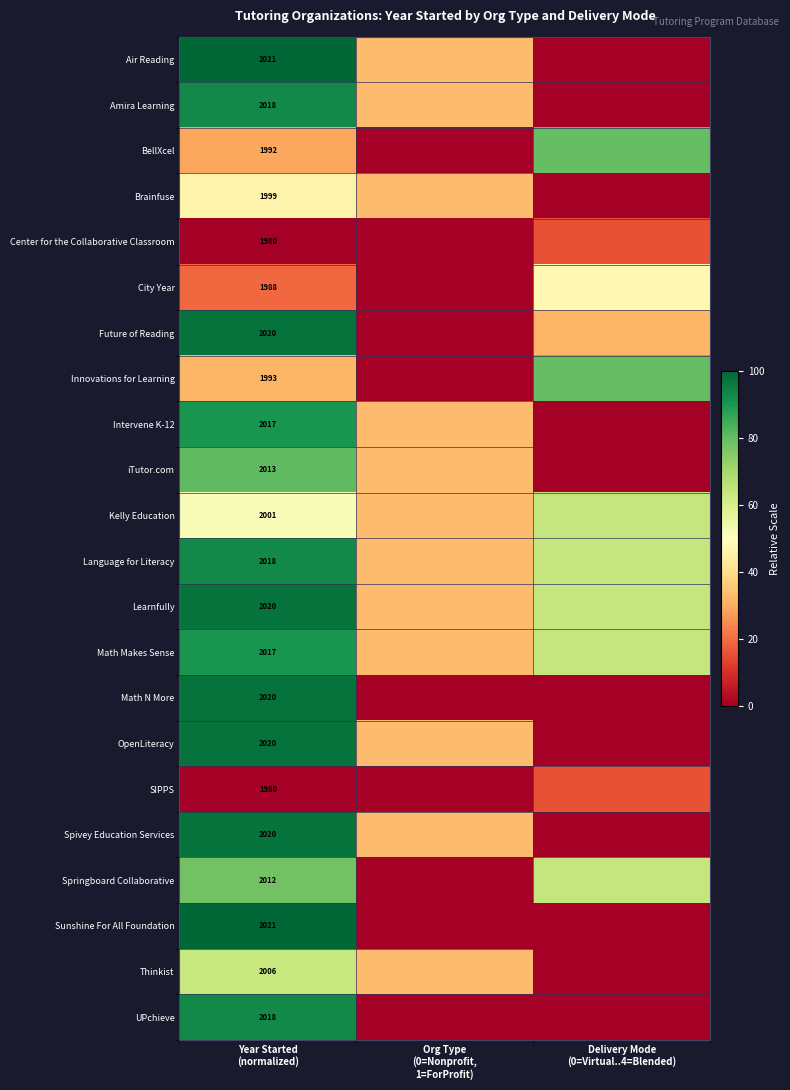

What is the spread (max minus min) of values at Org Type
(0=Nonprofit,
1=ForProfit)?

33.0